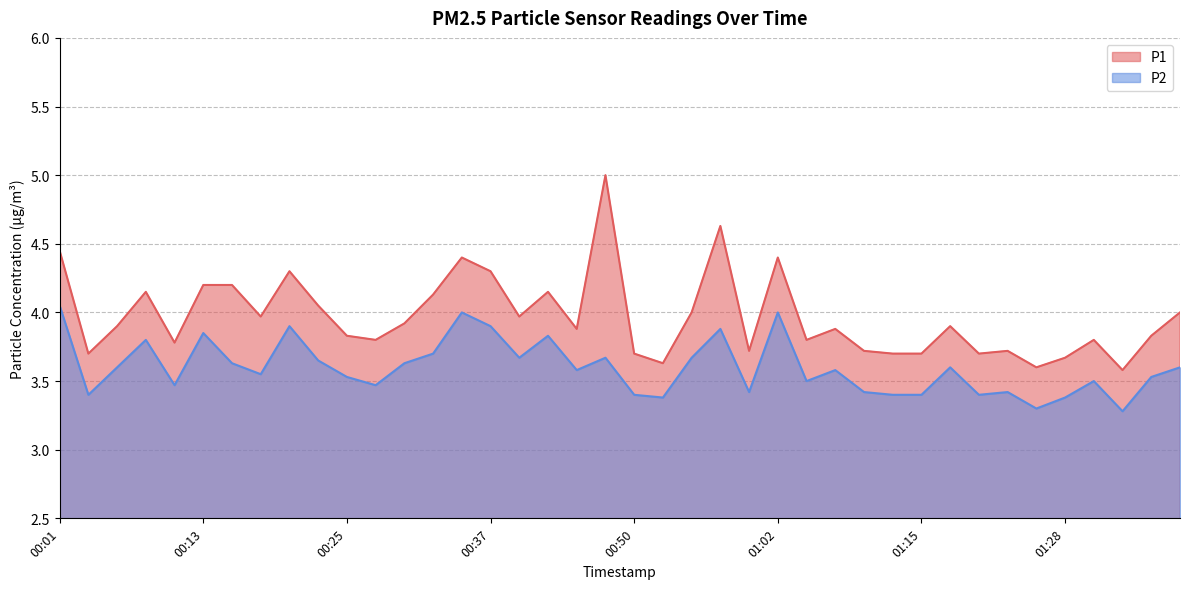

Is the value of P1 at 01:04 greater than the value of P2 at 00:42?

No